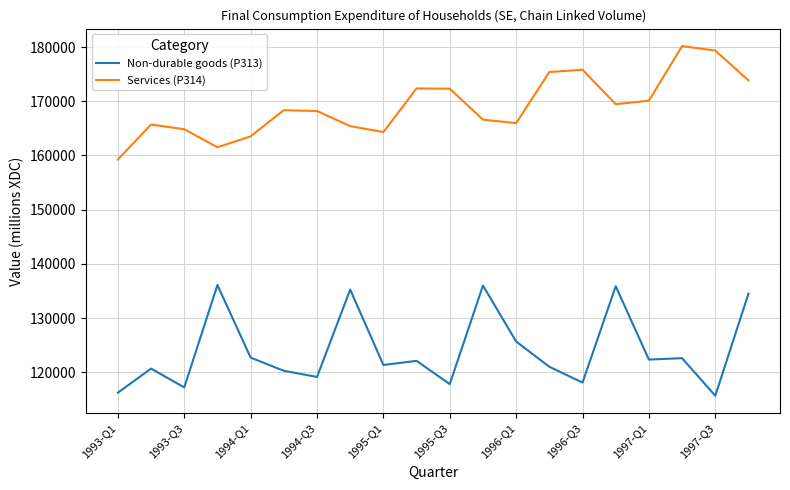

List the series in order of their overall mean, highest first.

Services (P314), Non-durable goods (P313)